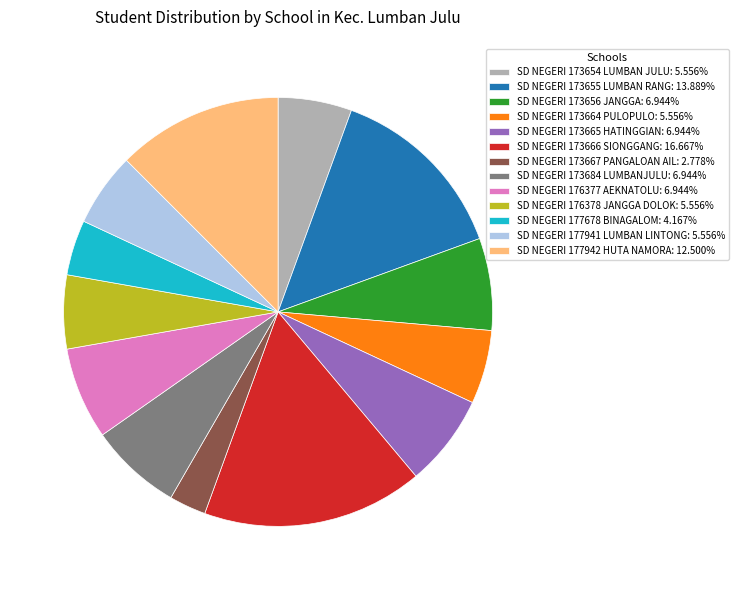

Which category has the biggest portion of the pie?

SD NEGERI 173666 SIONGGANG